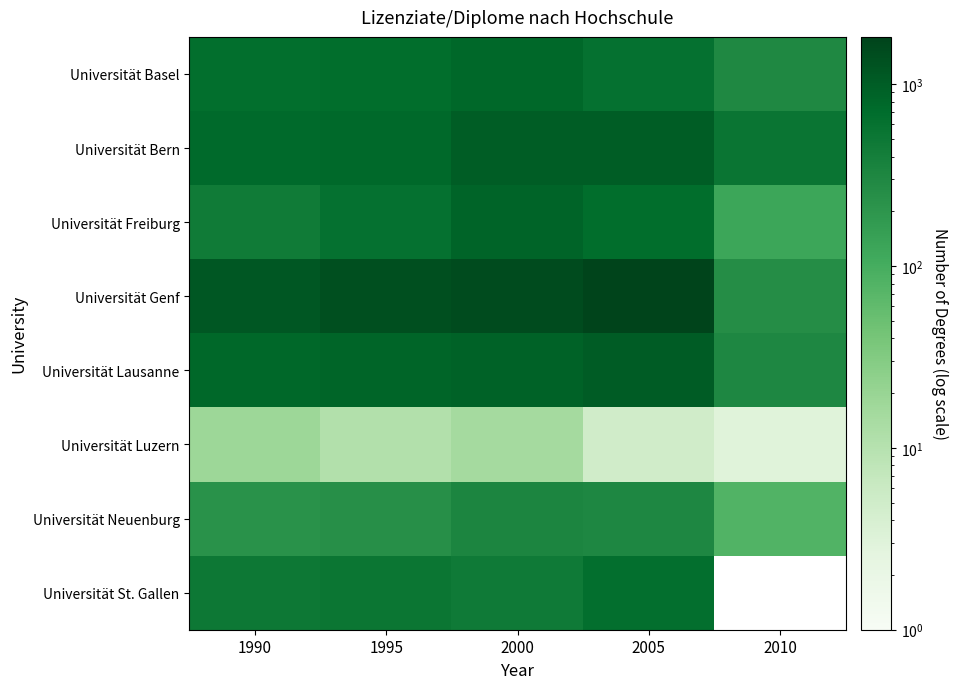

How many data points in Universität Freiburg are less than 610?

2